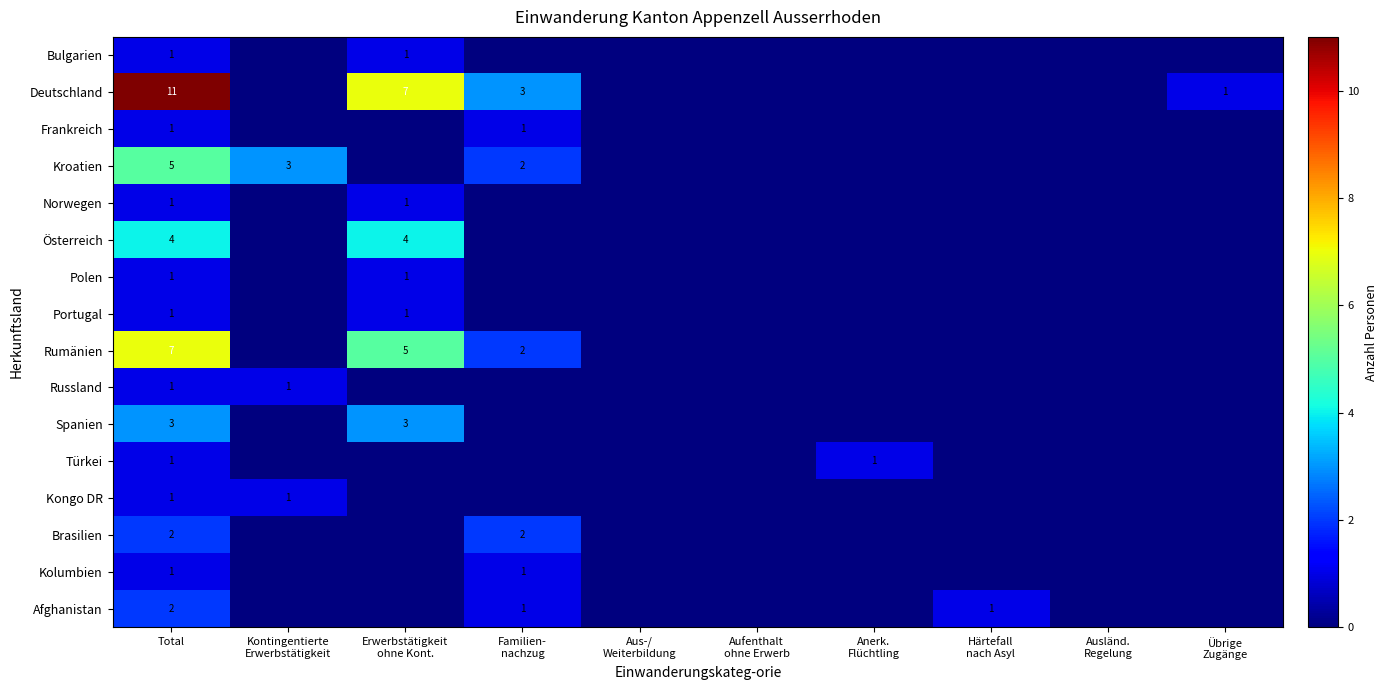

What is the spread (max minus min) of values at Total?

10